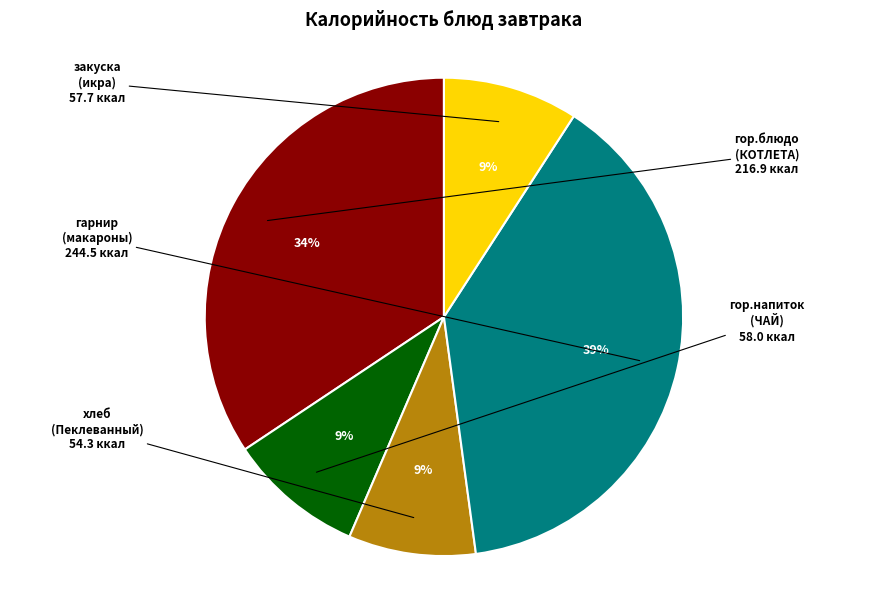

Is there any slice that represents more than half of the pie?

No